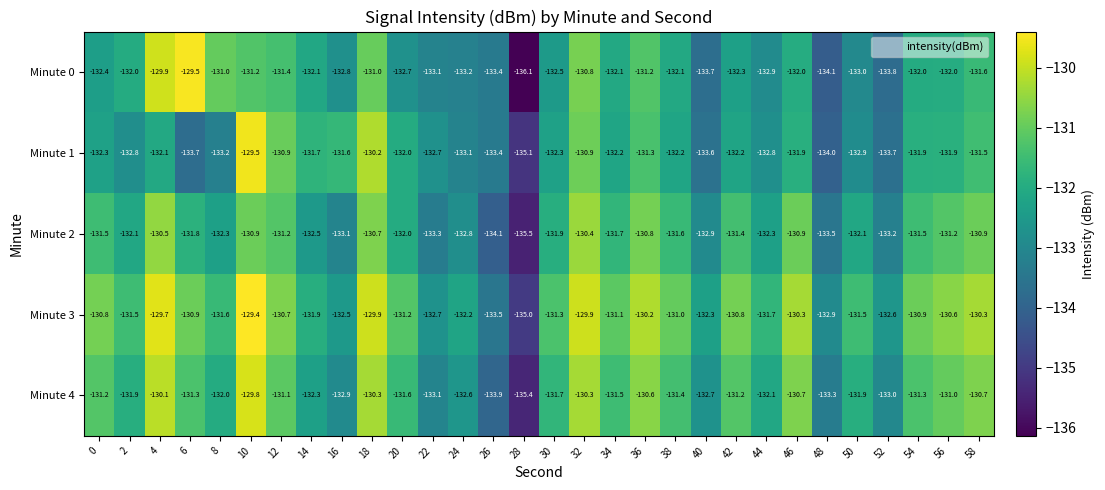

What is the total value across all series at 2?

-660.3